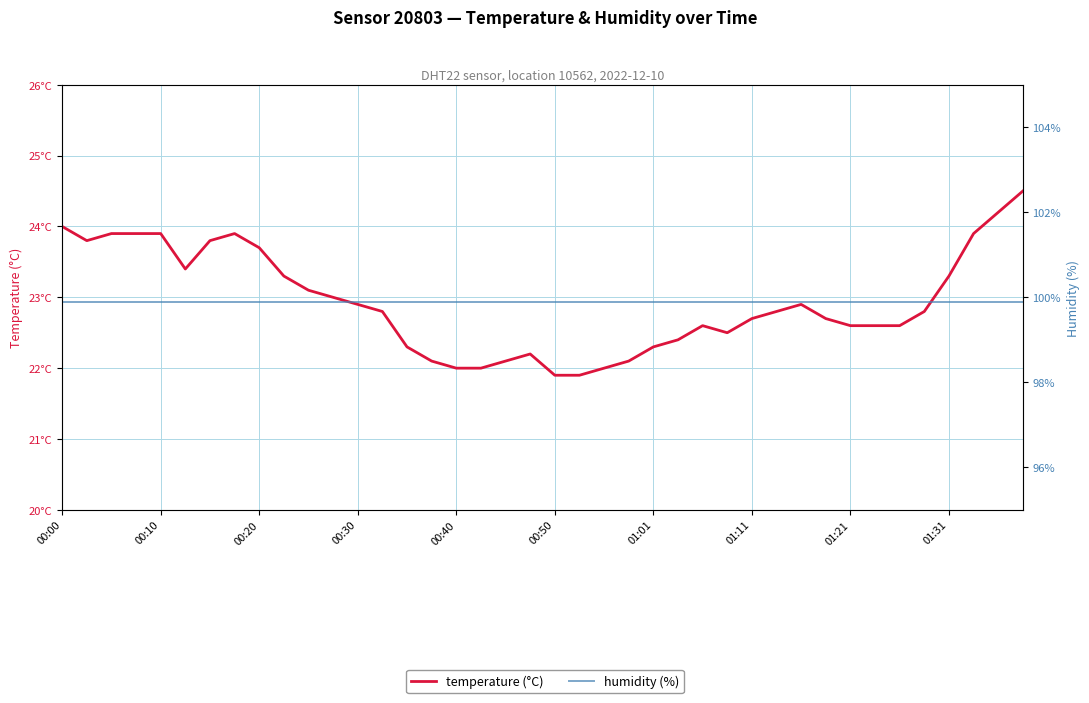

At which label does humidity reach its peak?

00:00